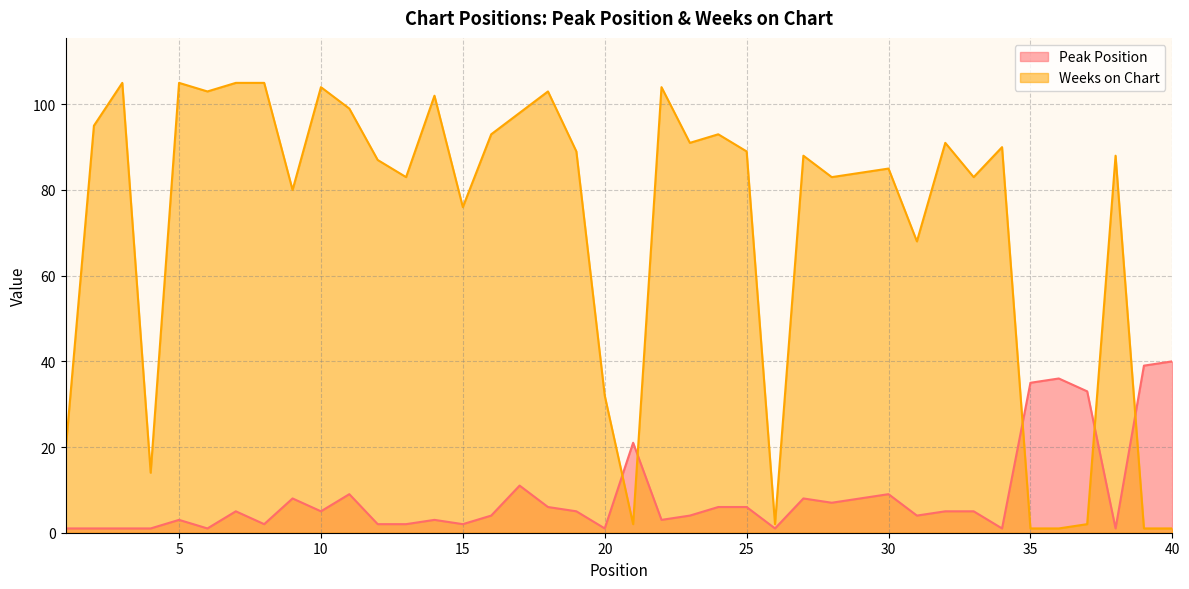

At which category does the chart reach its minimum across all series?

1